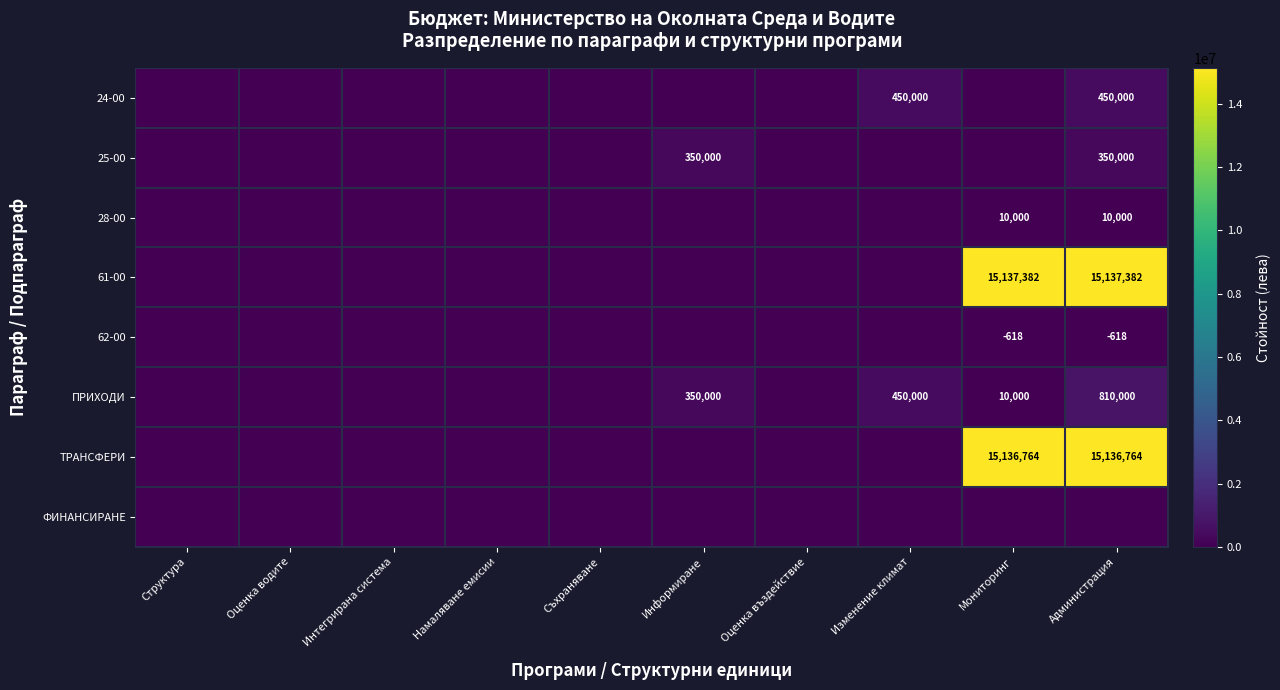

The value of 62-00 at Мониторинг is -618. True or false?

True